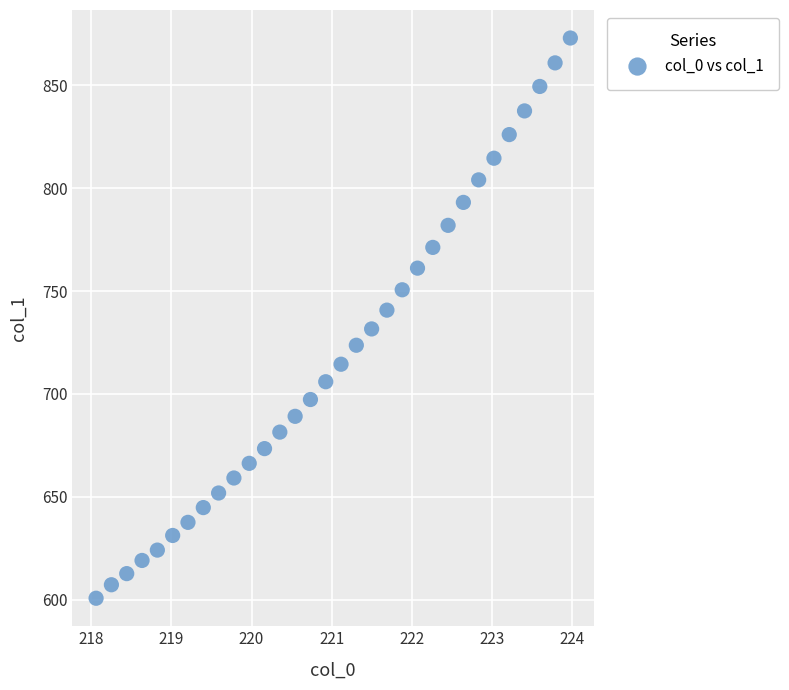

What is the range of X values (max minus min)?

5.9